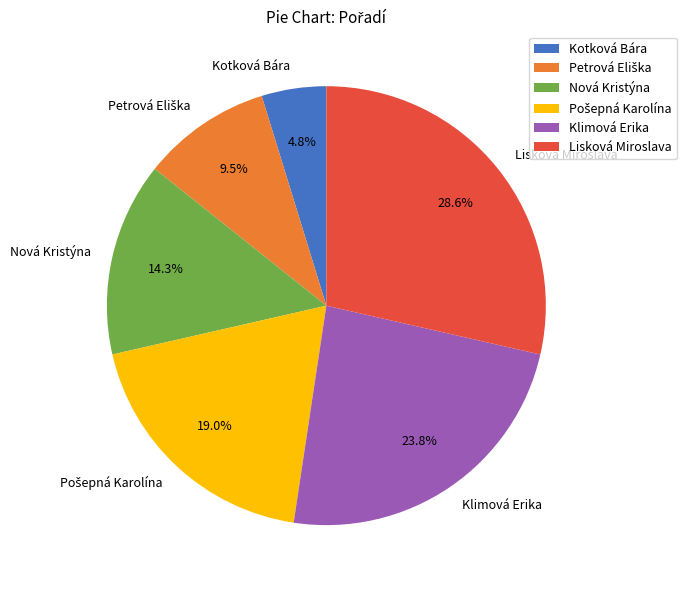

What is the ratio of the value at Nová Kristýna to the value at Klimová Erika?

0.6